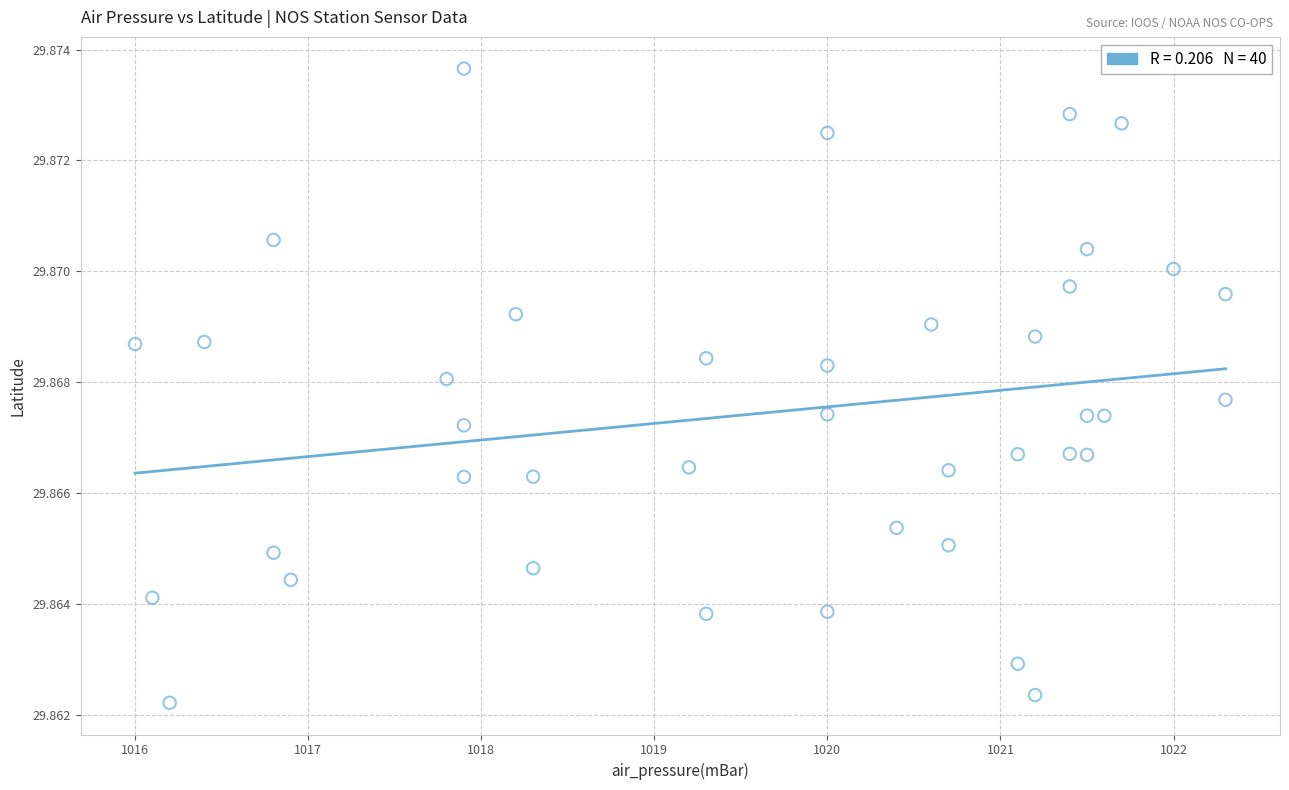

What is the range of X values (max minus min)?

6.3